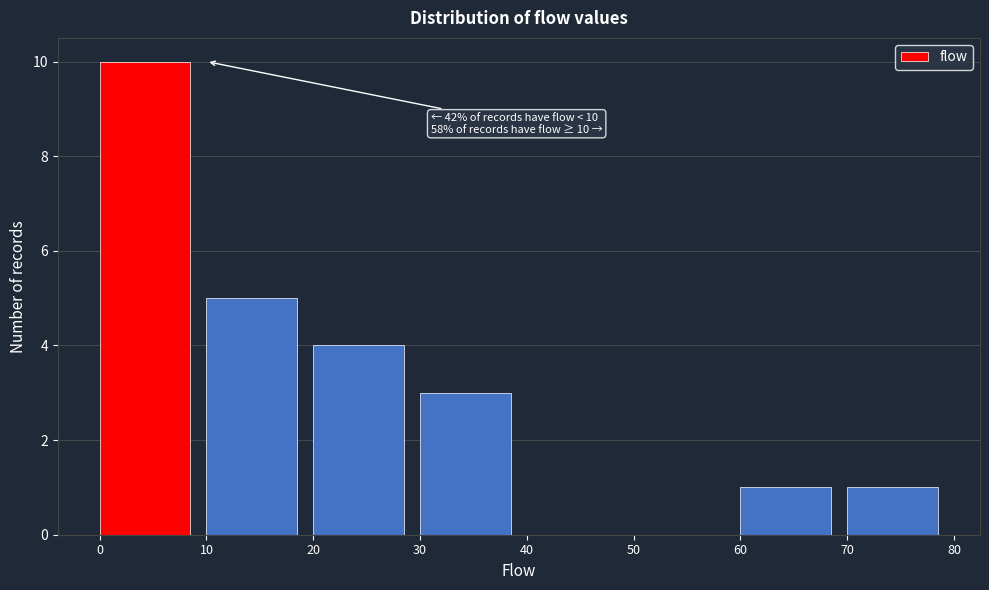

Which range on the x-axis has the tallest bar?

0 to 10